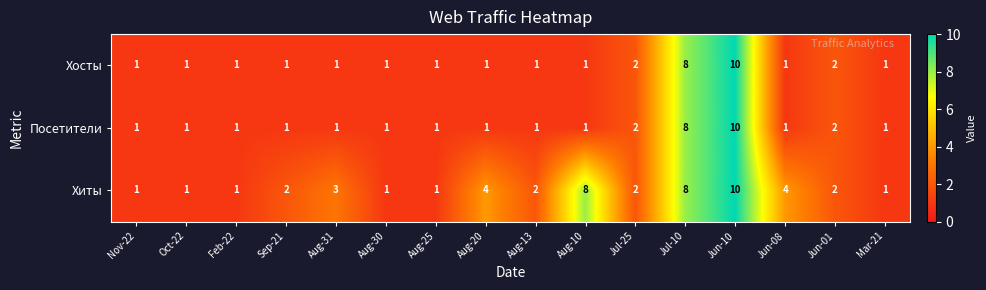

At which label does Посетители reach its peak?

Jun-10